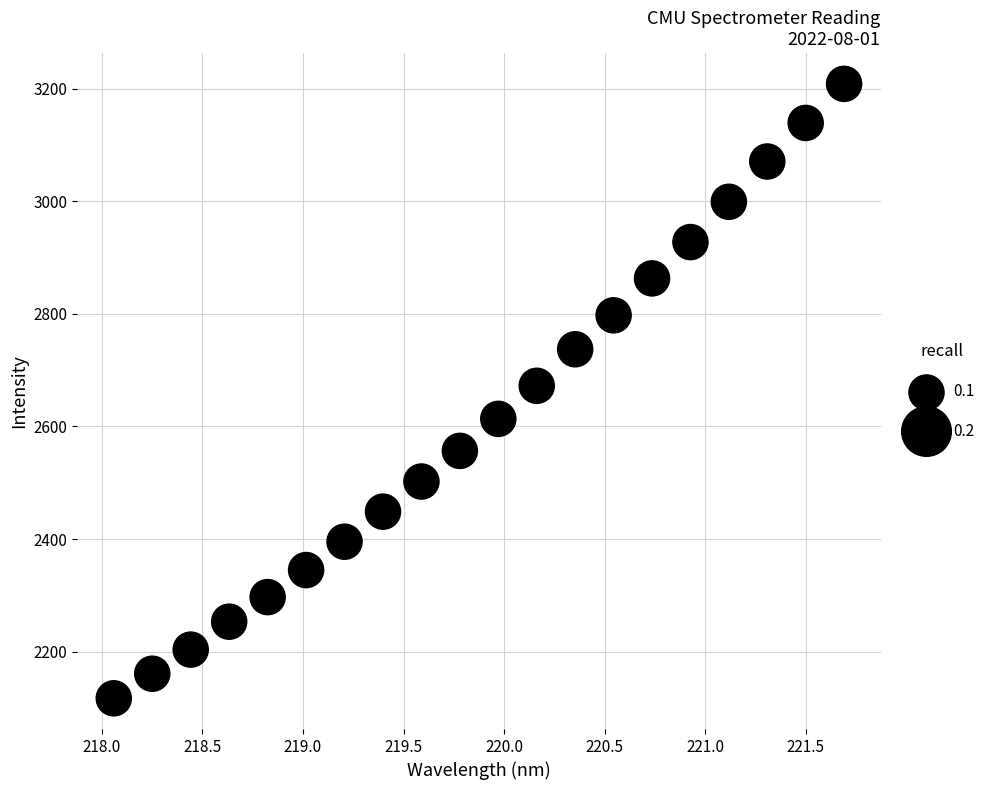

What is the range of X values (max minus min)?

3.6